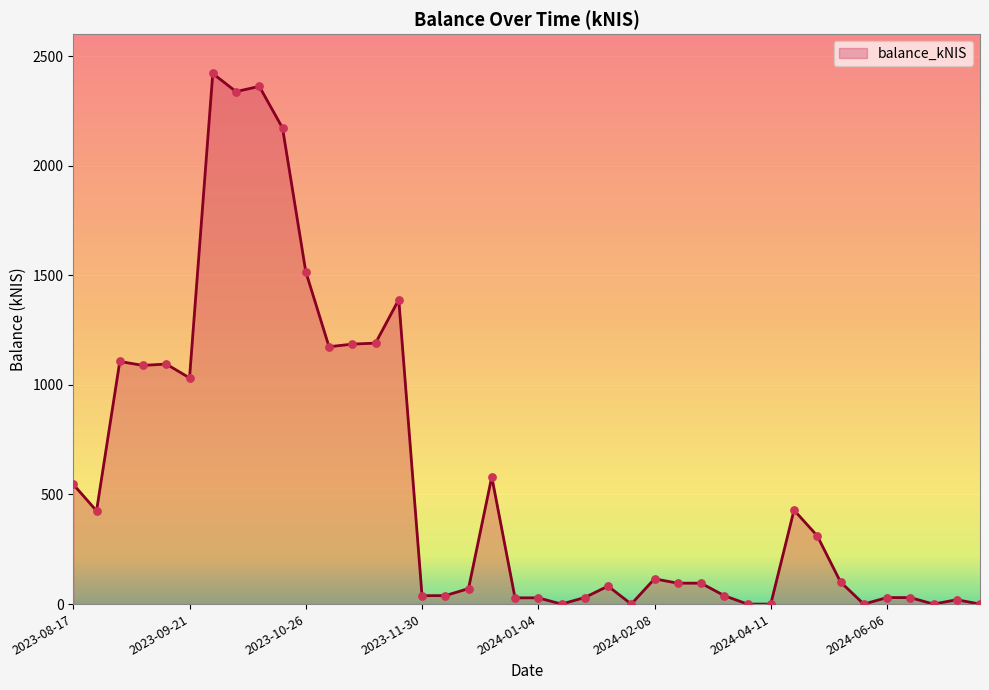

What is the difference between the maximum and minimum values?

2420.6